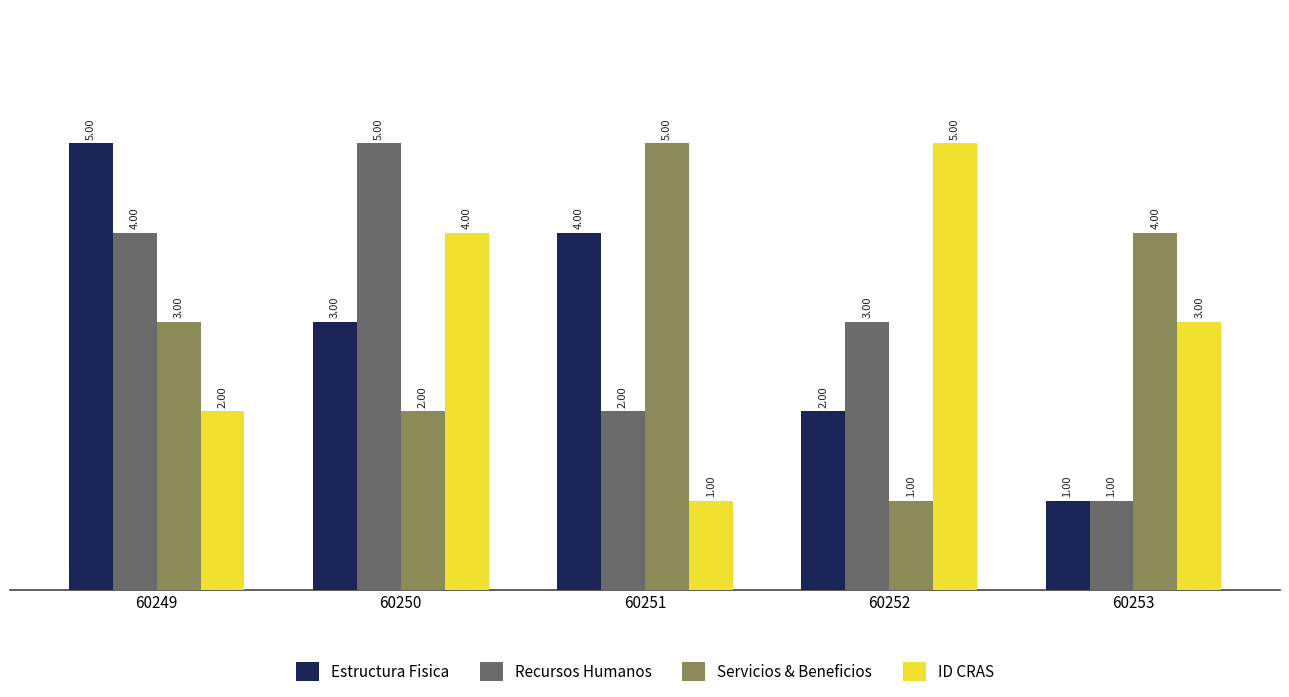

Which series changed the most between 60250 and 60252?

Recursos Humanos